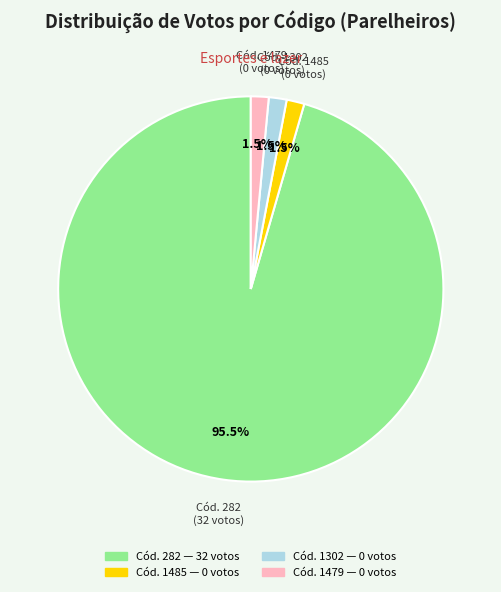

Count the number of slices in the pie.

4